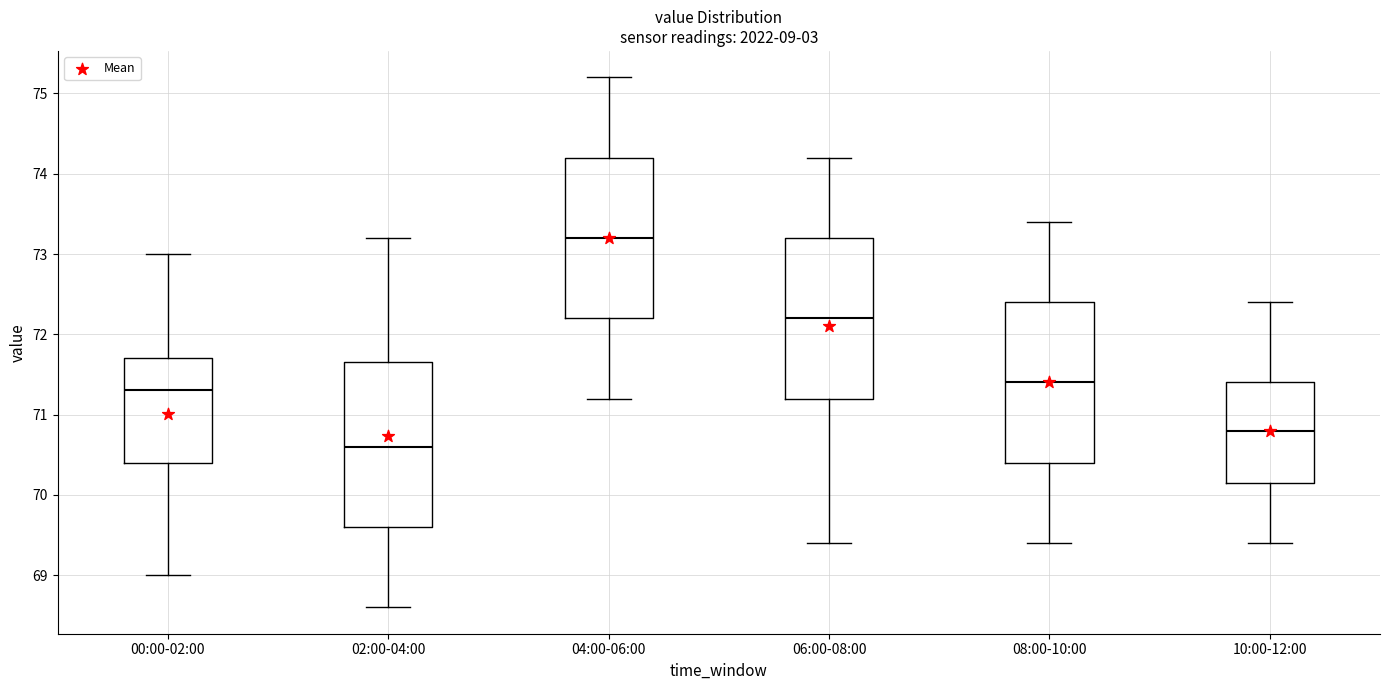

Reading left to right, read every box against the y-axis: the position of its median line, the range the box covers, and the ends of its whiskers. The values are not printed on the chart, so give them approximately, as read against the axis.

00:00-02:00: median 71.3, box 70.4 to 71.7, whiskers 69.0 to 73.0
02:00-04:00: median 70.6, box 69.6 to 71.7, whiskers 68.6 to 73.2
04:00-06:00: median 73.2, box 72.2 to 74.2, whiskers 71.2 to 75.2
06:00-08:00: median 72.2, box 71.2 to 73.2, whiskers 69.4 to 74.2
08:00-10:00: median 71.4, box 70.4 to 72.4, whiskers 69.4 to 73.4
10:00-12:00: median 70.8, box 70.2 to 71.4, whiskers 69.4 to 72.4